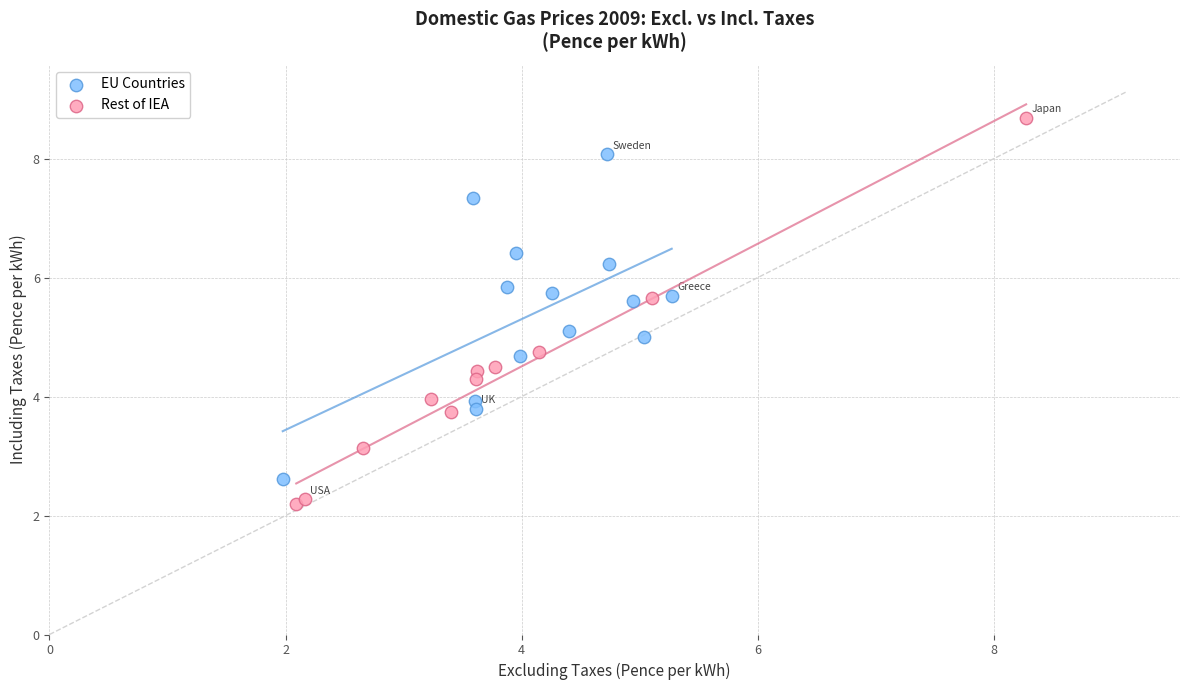

Which series contains the lowest Y value?

Rest of IEA